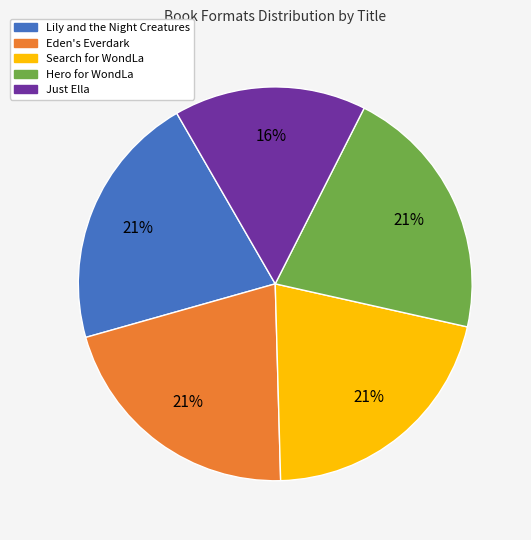

Do Eden's Everdark and Lily and the Night Creatures together represent more than half of the pie?

No